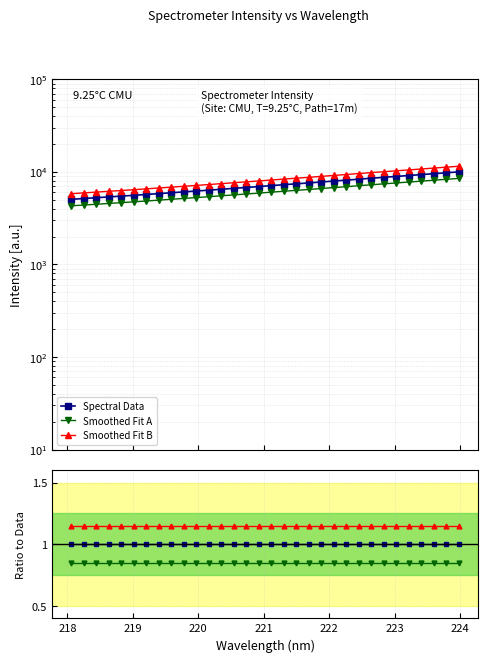

True or false: Spectral Data has a value of 12544.3 at 20.

False